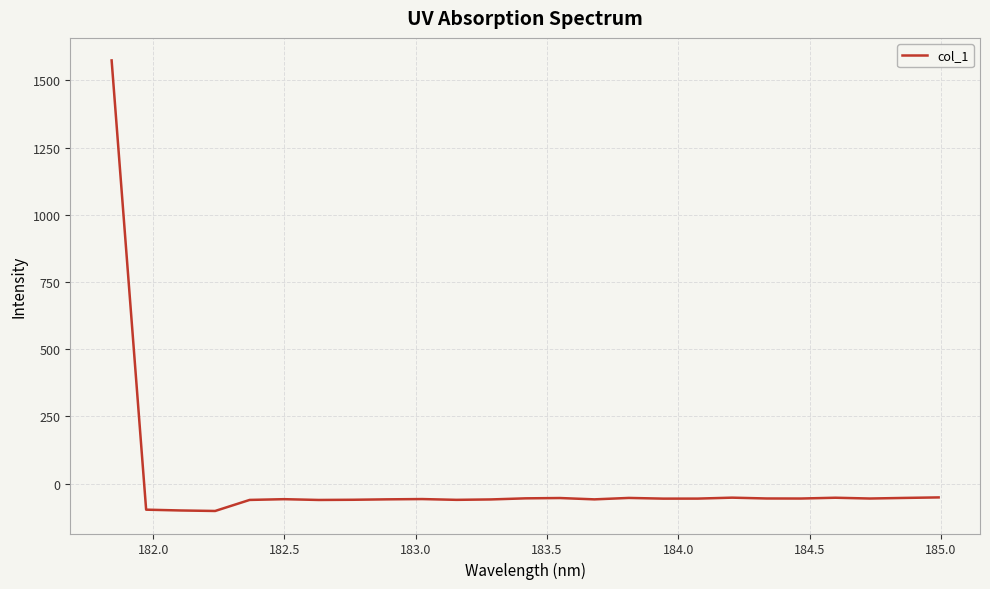

What is the difference between the maximum and minimum values?

1676.2